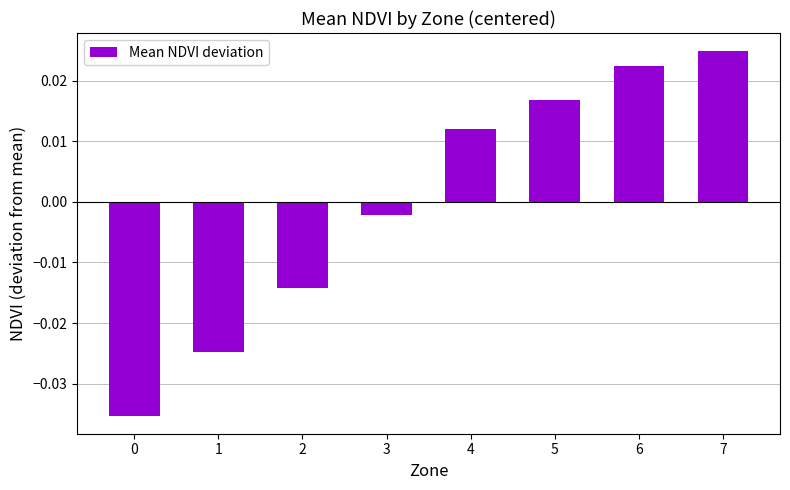

Which has a higher value, 0 or 4?

4